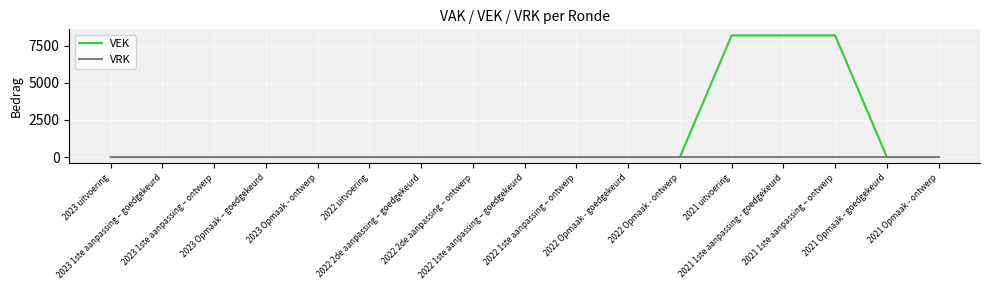

Rank the series by their maximum value, from lowest to highest.

VRK, VEK